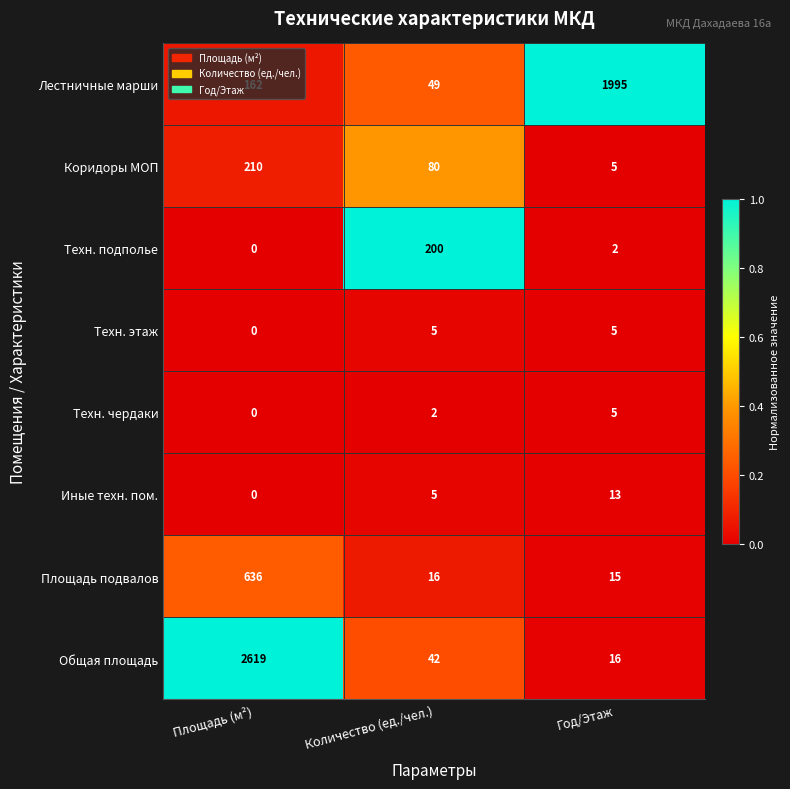

Rank the categories by Лестничные марши value from lowest to highest.

Количество (ед./чел.), Площадь (м²), Год/Этаж